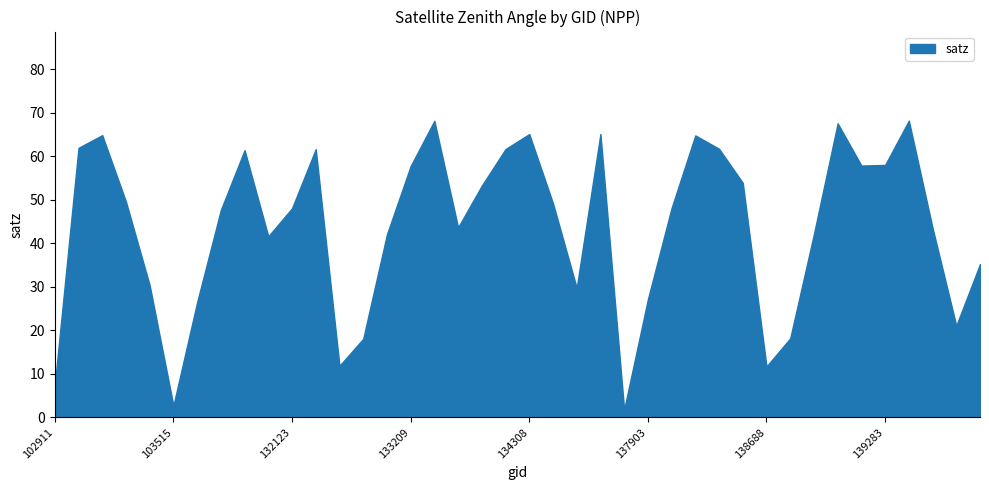

What is the minimum value shown in the chart?

1.8